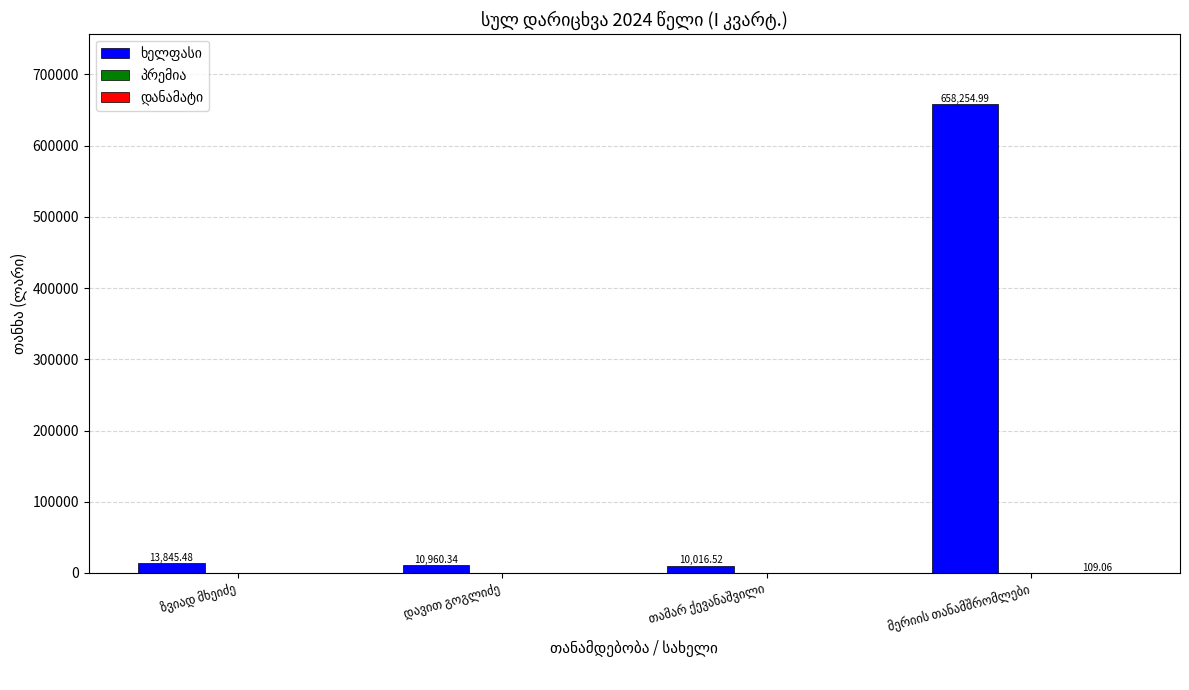

At how many categories does at least one series exceed 94807?

1